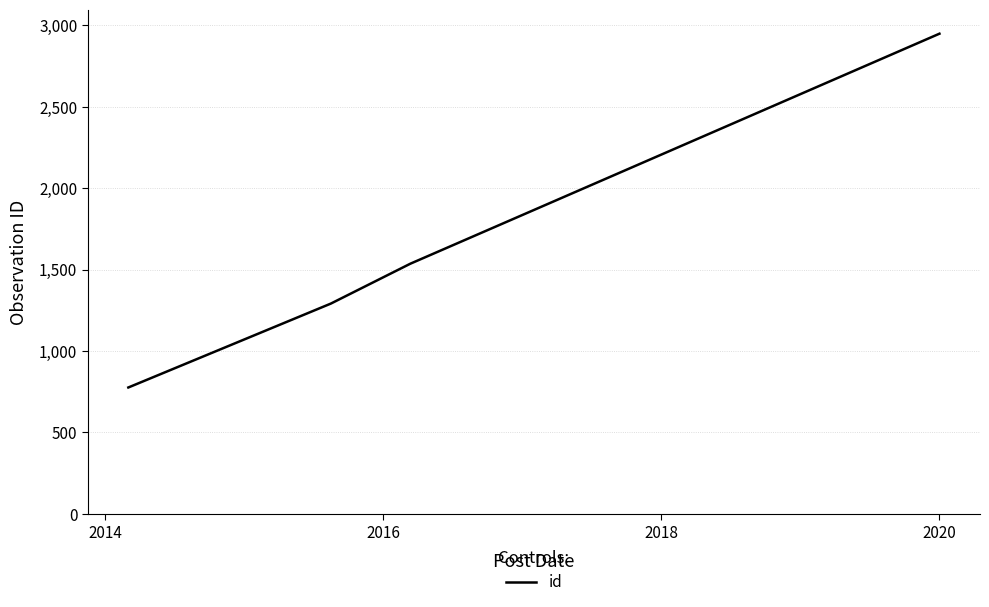

Does the chart have visible grid lines?

Yes